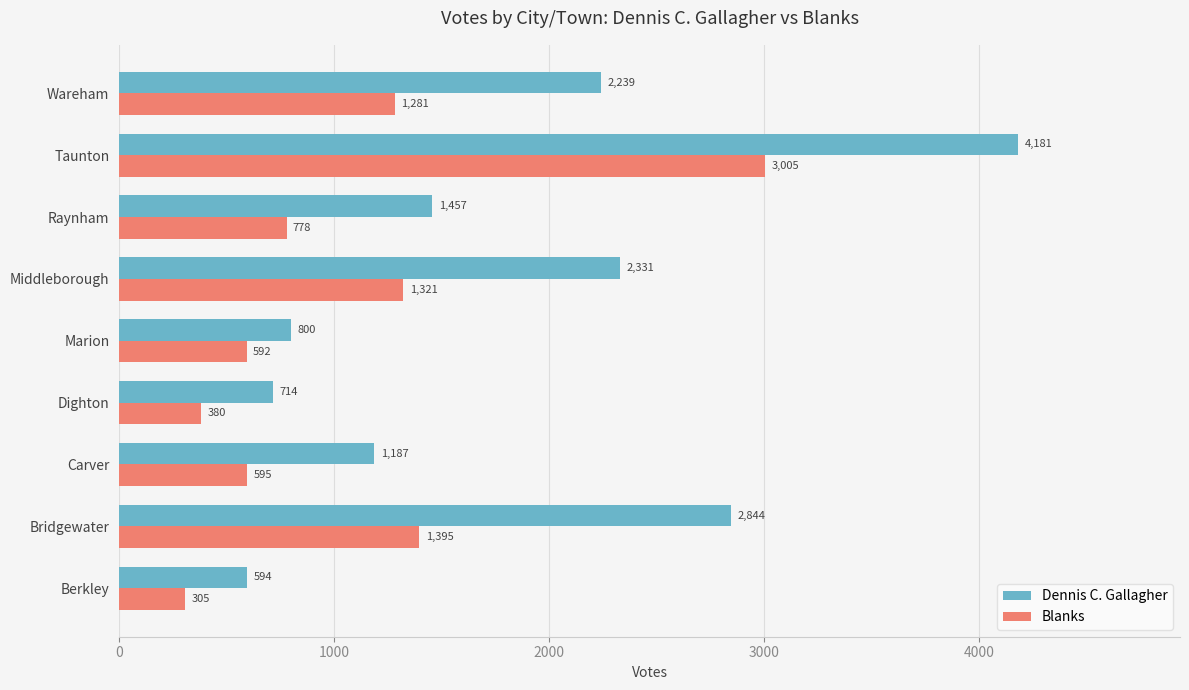

What value does the Dennis C. Gallagher series have at Berkley, to the nearest 100?

600